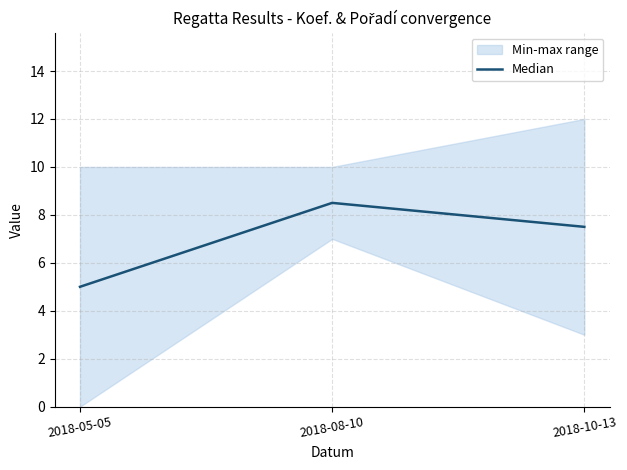

What is the change in value from 2018-05-05 to 2018-10-13?

+2.5